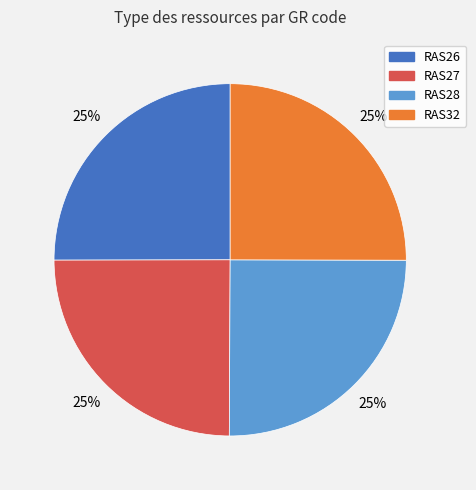

Is there a majority slice in this chart?

No